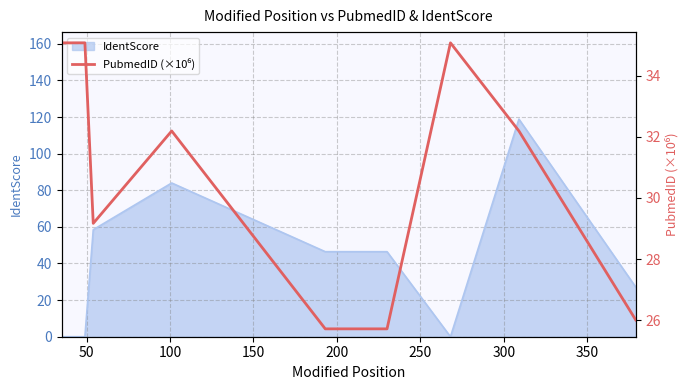

How many lines are shown in the chart?

1